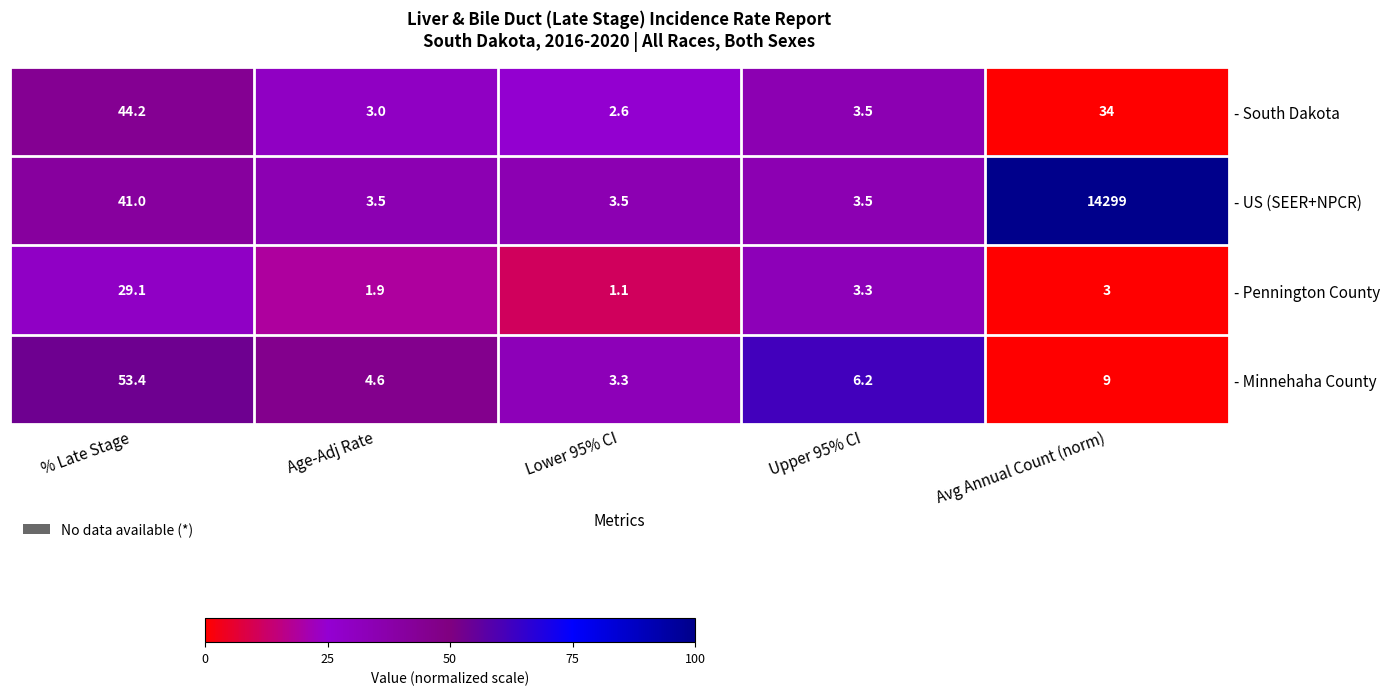

What is the difference between the maximum and minimum values in the - South Dakota series?

41.6